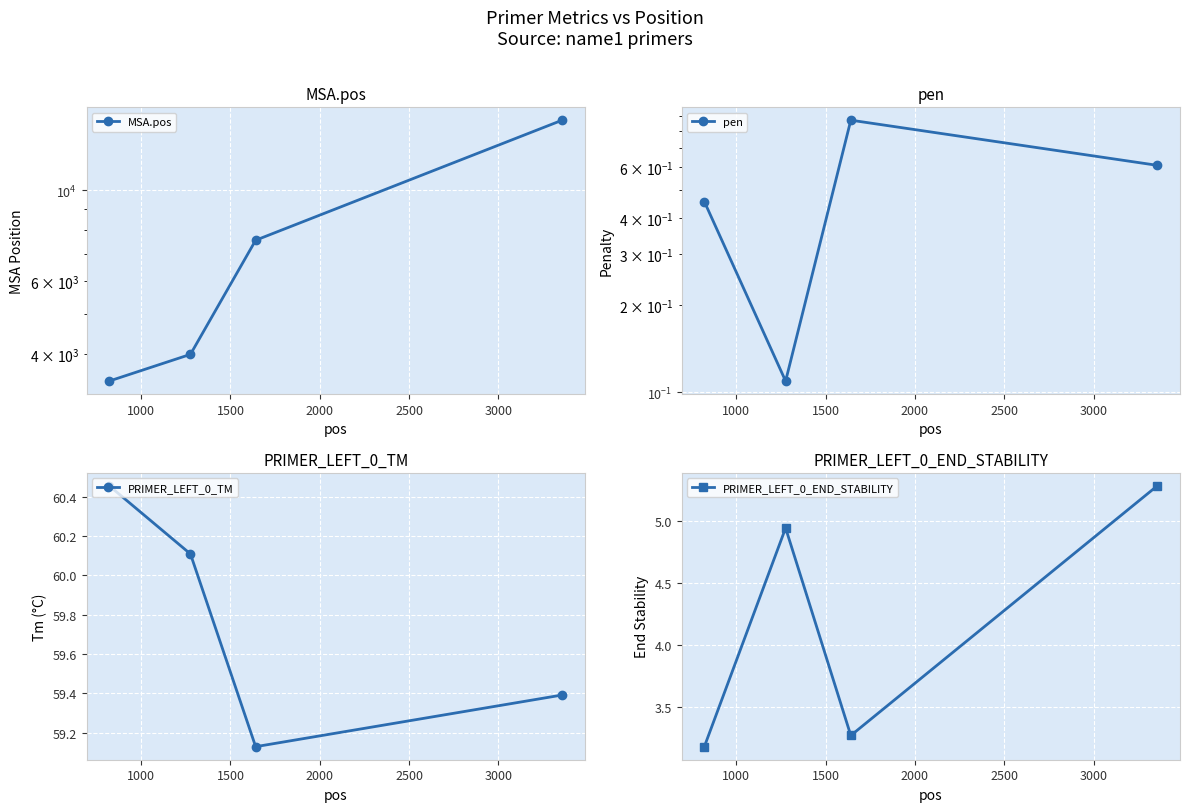

True or false: PRIMER_LEFT_0_TM has more than 0 interior local peaks.

False